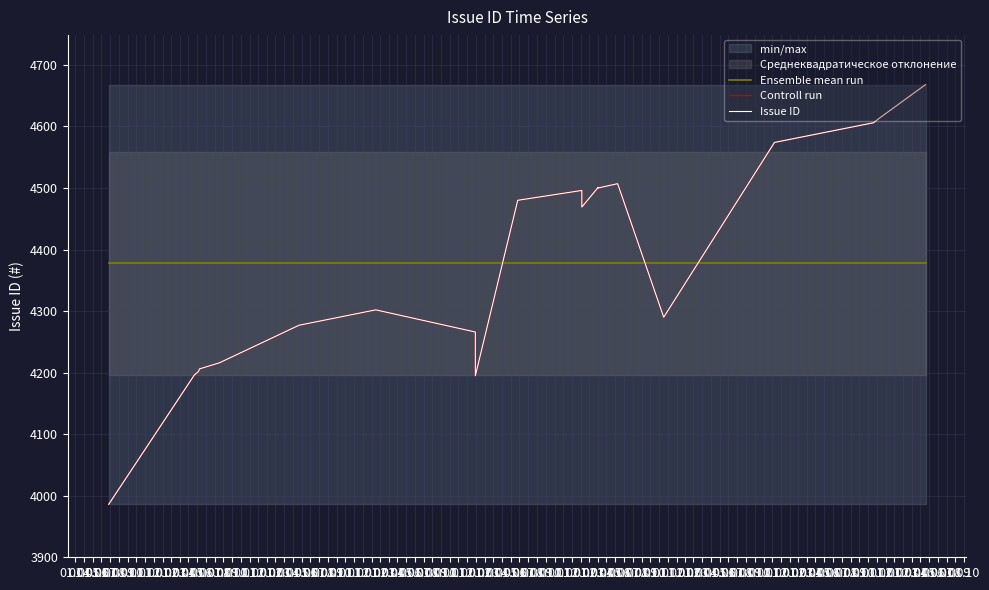

What is the maximum value shown in the chart?

4668.0